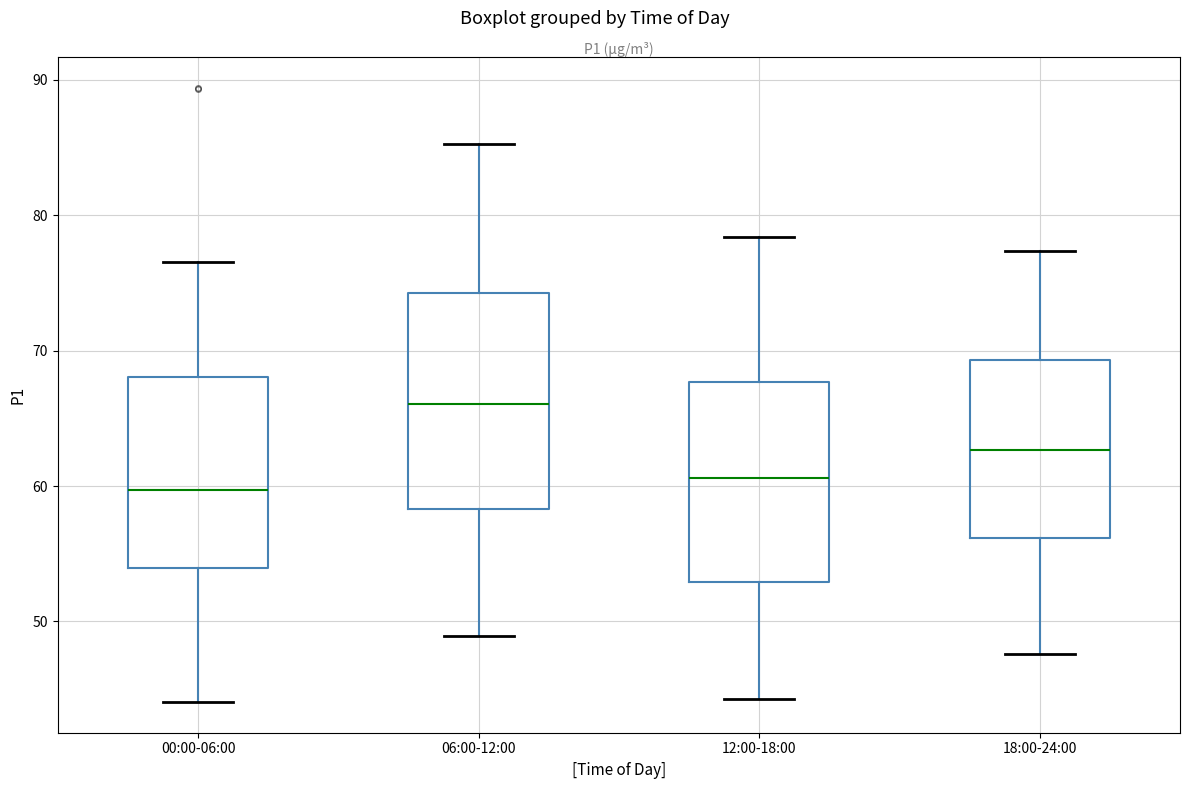

Where does the lower whisker of the box for 06:00-12:00 end on the y-axis? The values are not printed on the chart, so give them approximately, as read against the axis.

49